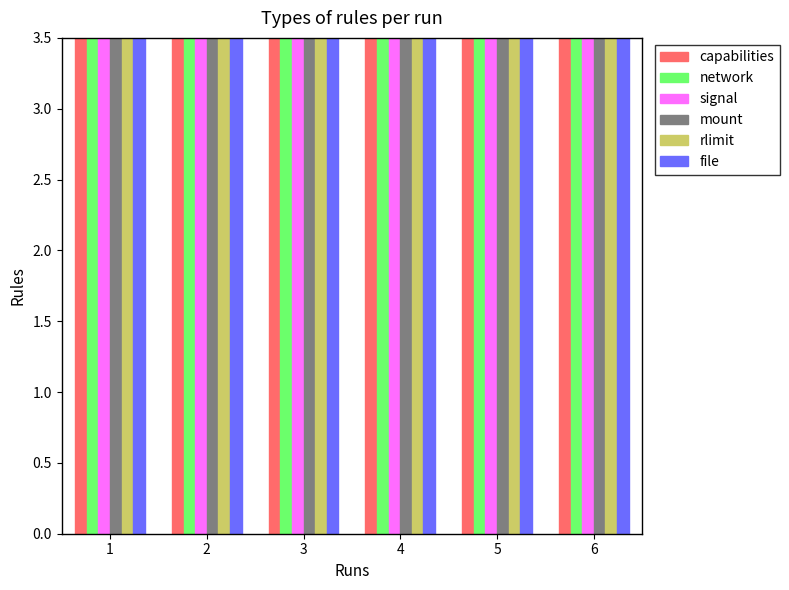

Reading right to left, extract all data points from this chart.

capabilities: 7.8	27.4	26.3	23.9	27.4	22.2
network: 9.5	37.3	22.0	19.3	41.9	20.6
signal: 75.0	133.0	93.9	26.8	105.9	85.4
mount: 39.9	471.5	97.0	555.6	499.1	365.0
rlimit: 47.3	151.6	65.7	53.6	112.8	155.4
file: 130.8	564.7	267.0	408.8	532.1	415.7